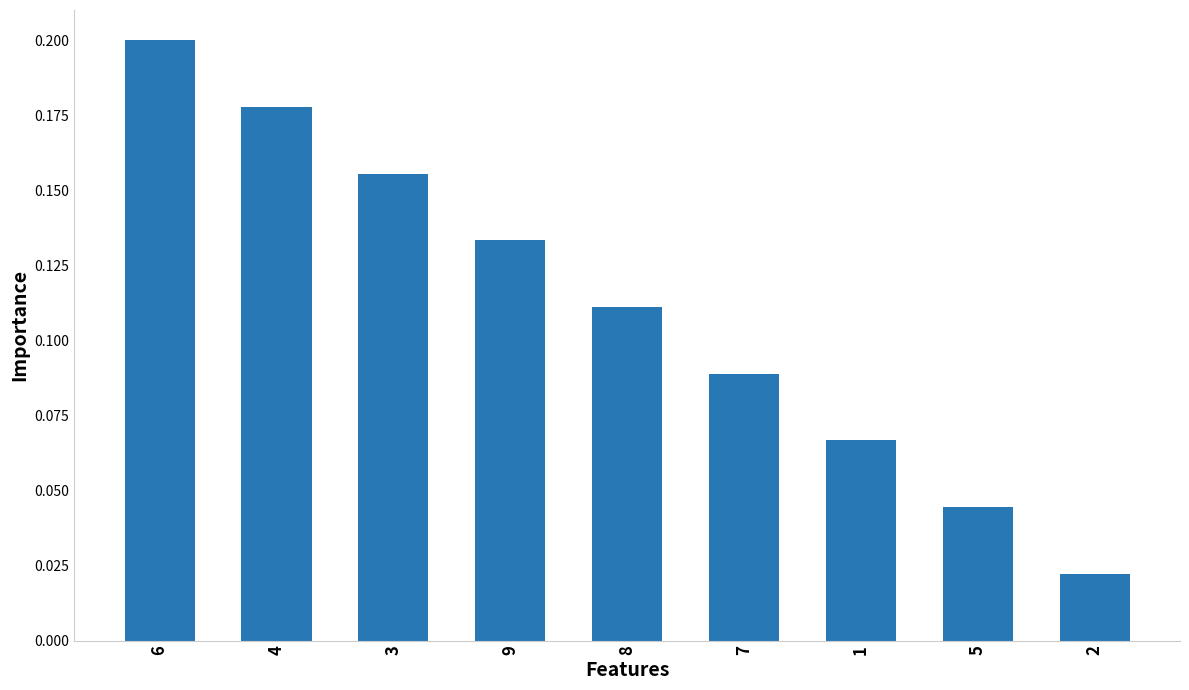

What is the label of the 8th bar from the right?

4